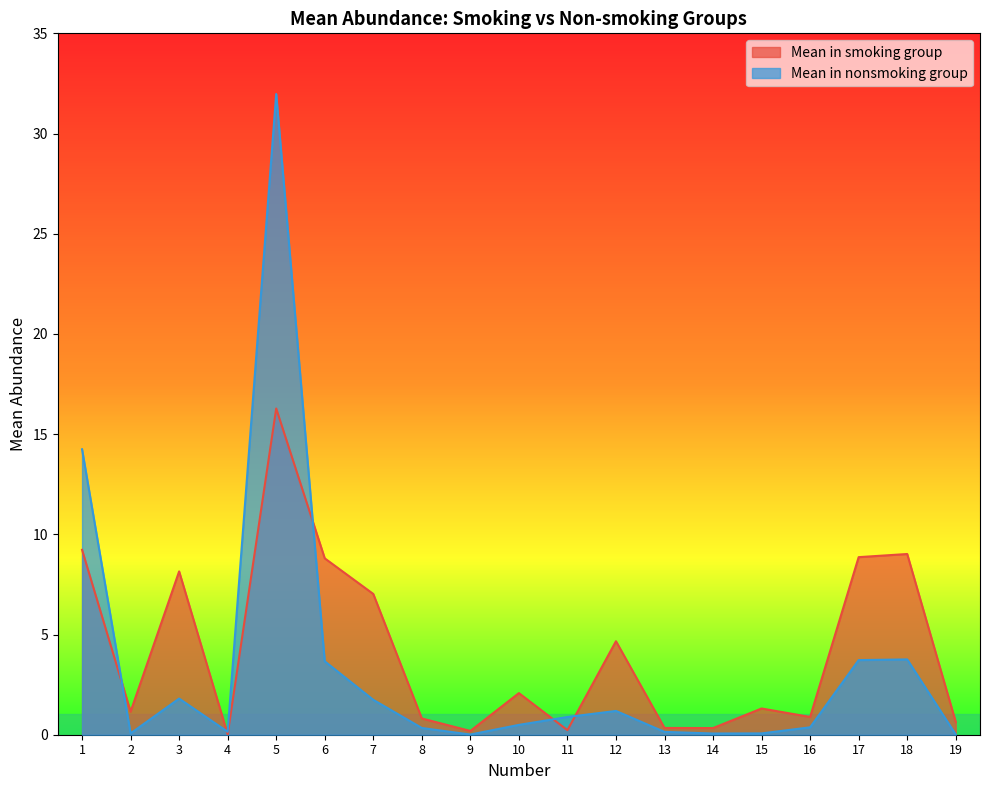

What is the difference between the highest and lowest values at 7?

5.3